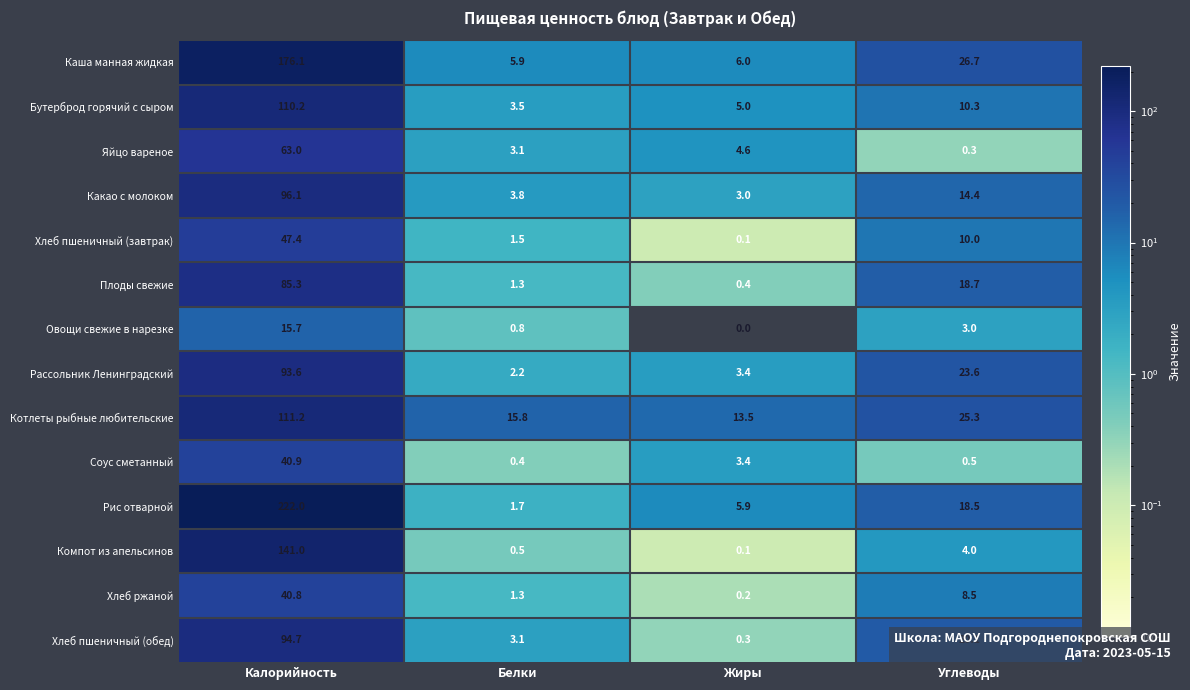

Is the value of Рассольник Ленинградский at Жиры greater than the value of Хлеб пшеничный (обед) at Жиры?

Yes